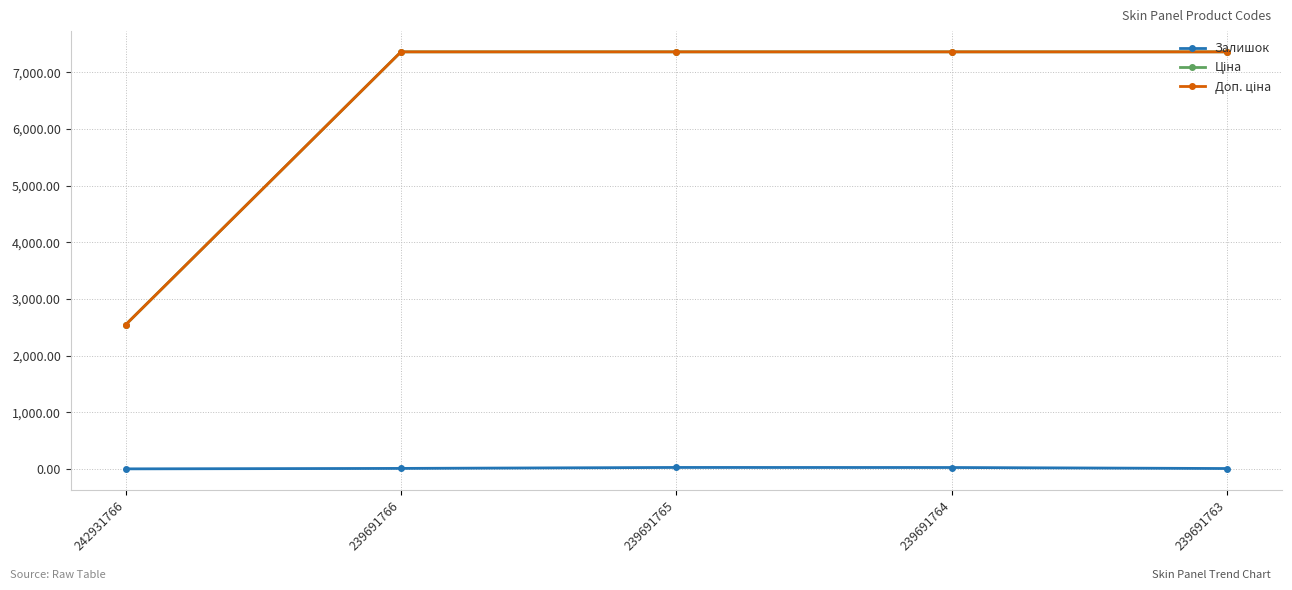

True or false: Залишок has more than 0 interior local peaks.

True